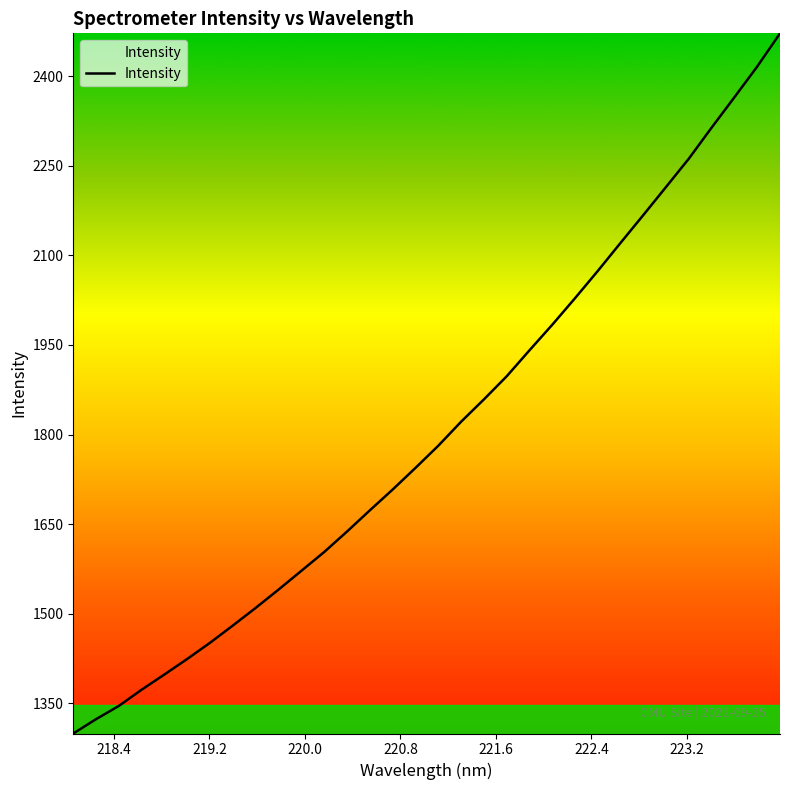

What is the smallest value displayed?

1299.4